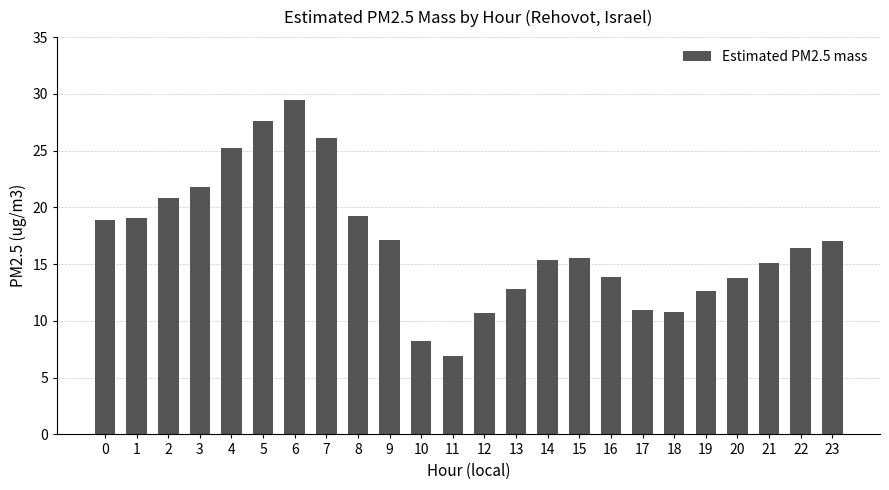

How many data points are less than 16?

12